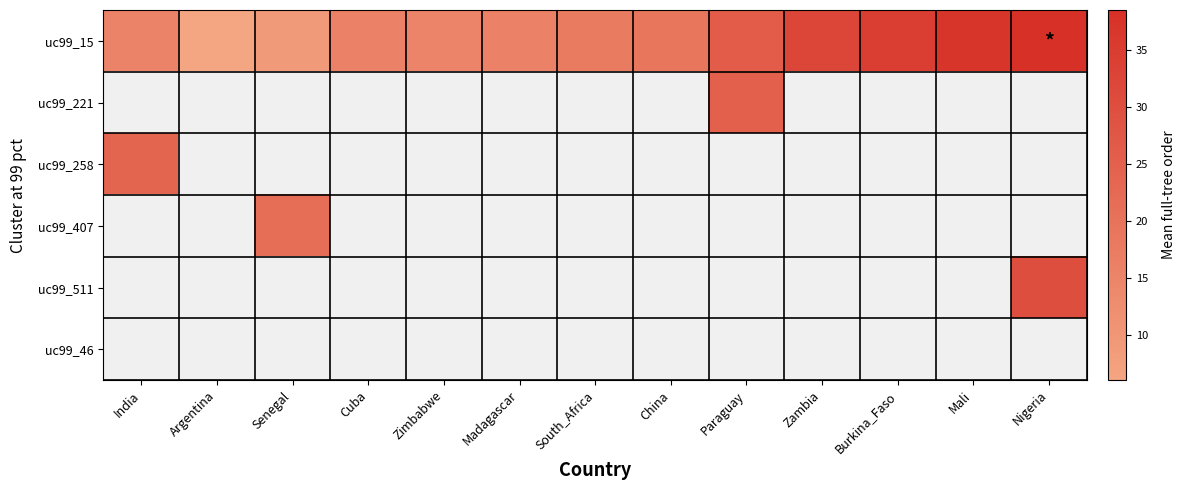

Count the number of categories in the chart.

13